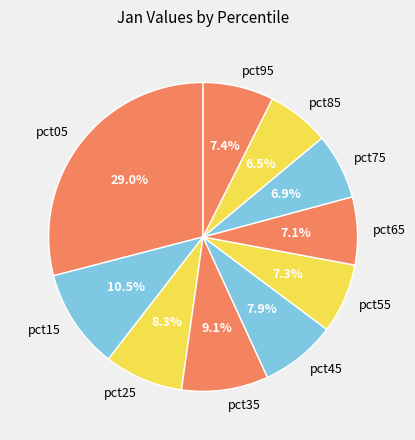

What is the total percentage of pct55 and pct65?

14.4%